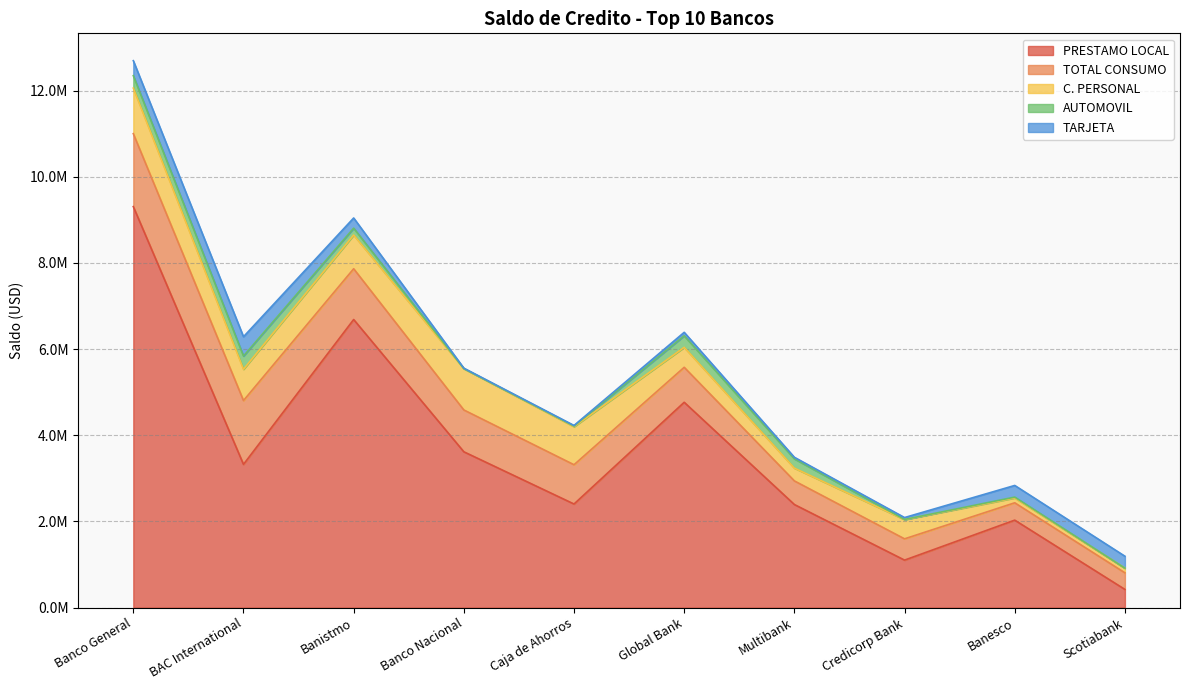

The value of TARJETA at Banco General is 120772.1. True or false?

False